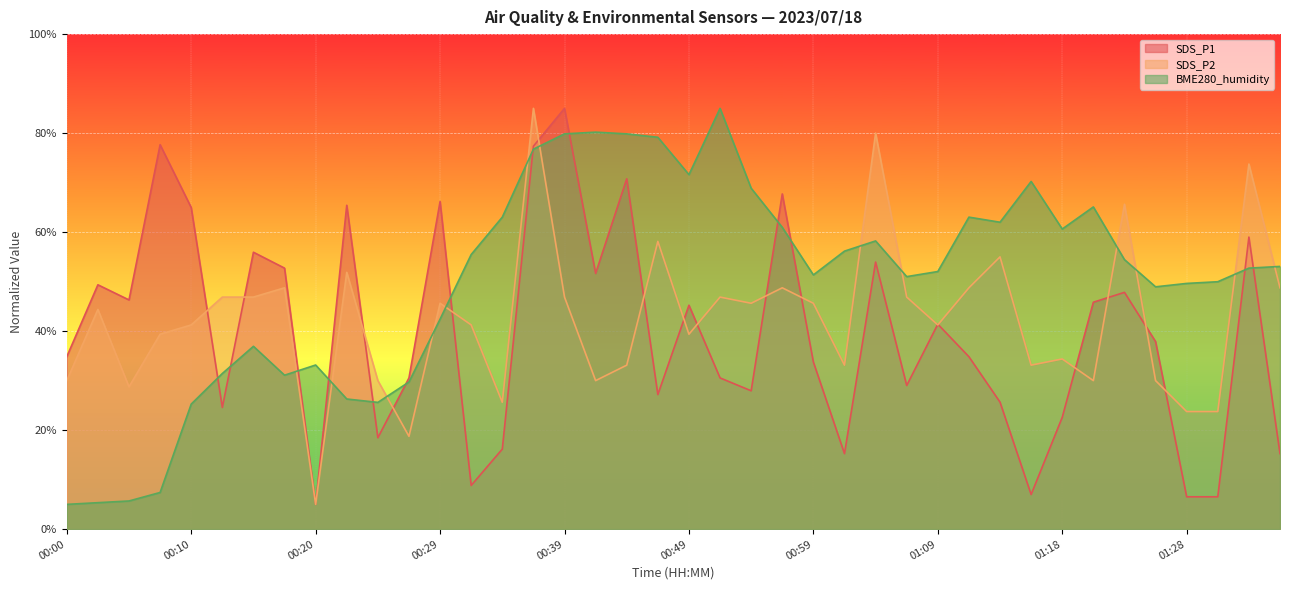

Is the value of BME280_humidity at 00:12 greater than the value of SDS_P2 at 00:51?

No